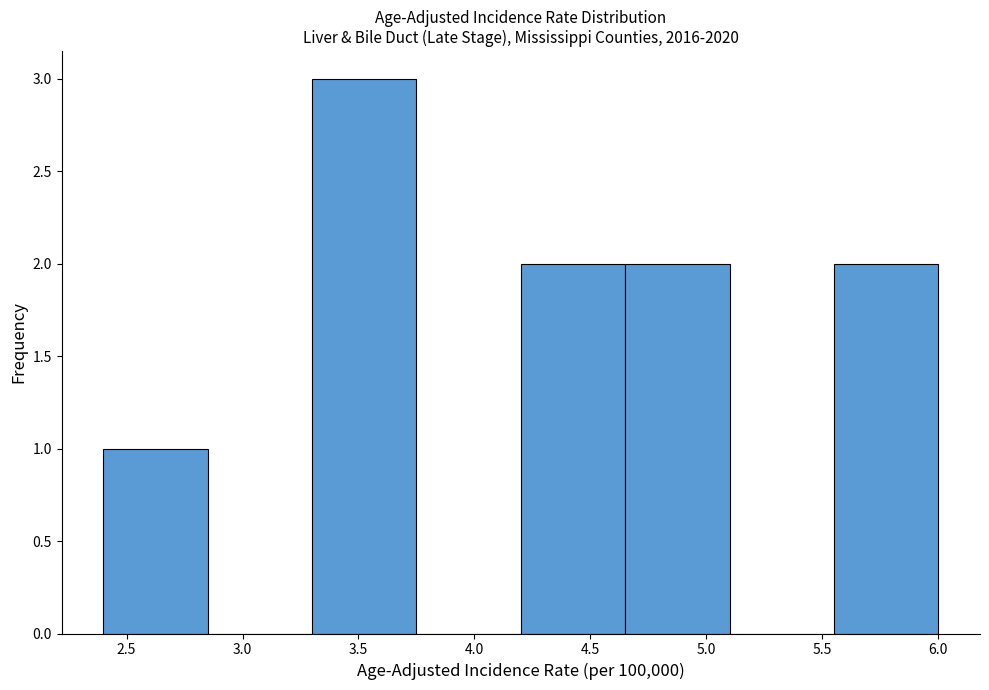

Reading left to right, transcribe this chart: for each bar, give the range it covers on the x-axis and its height. The values are not printed on the chart, so give them approximately, as read against the axis.

2.40 to 2.85: 1
2.85 to 3.30: 0
3.30 to 3.75: 3
3.75 to 4.20: 0
4.20 to 4.65: 2
4.65 to 5.10: 2
5.10 to 5.55: 0
5.55 to 6.00: 2